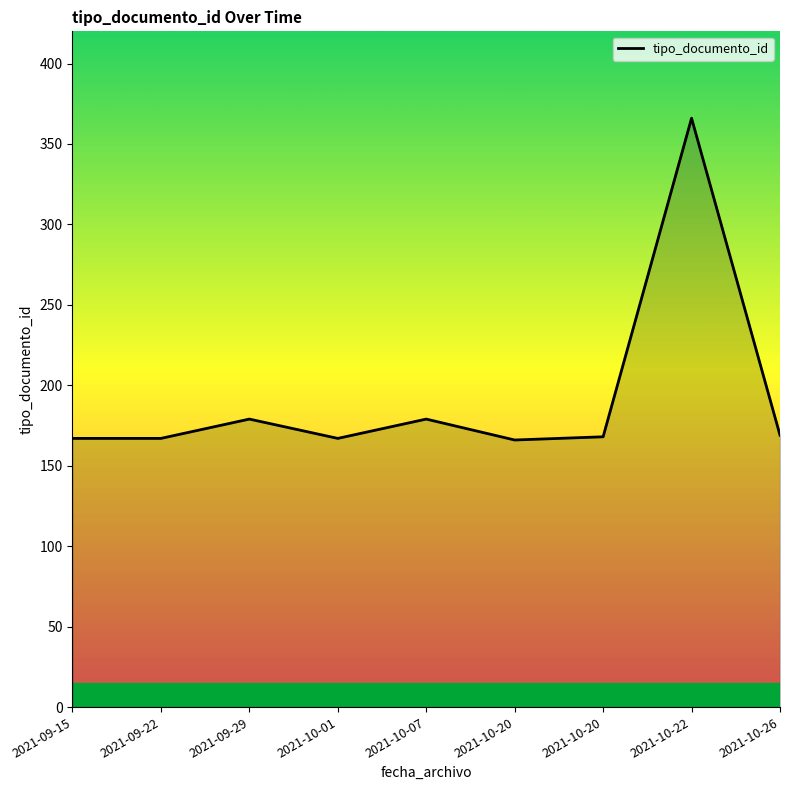

Does the chart have visible grid lines?

No